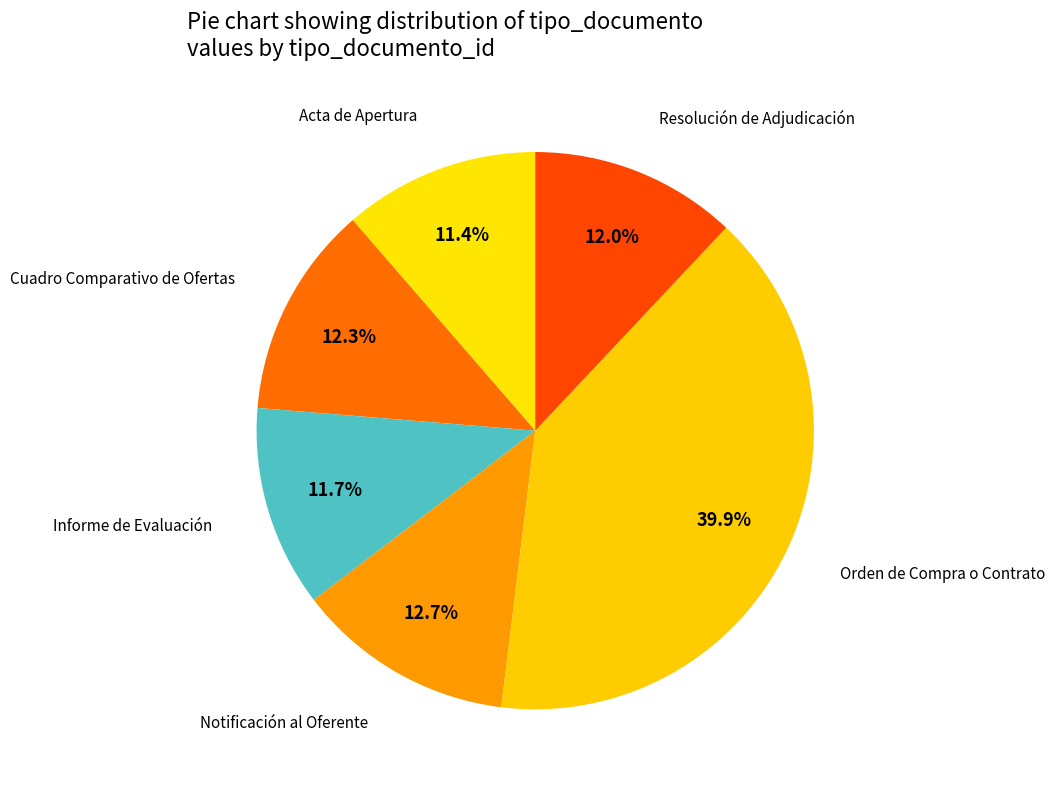

How many segments does this pie chart have?

6